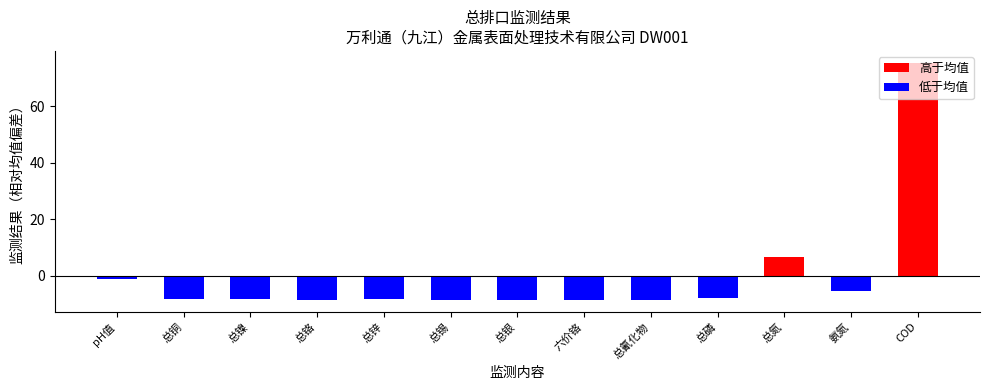

How many bars are there in total?

13